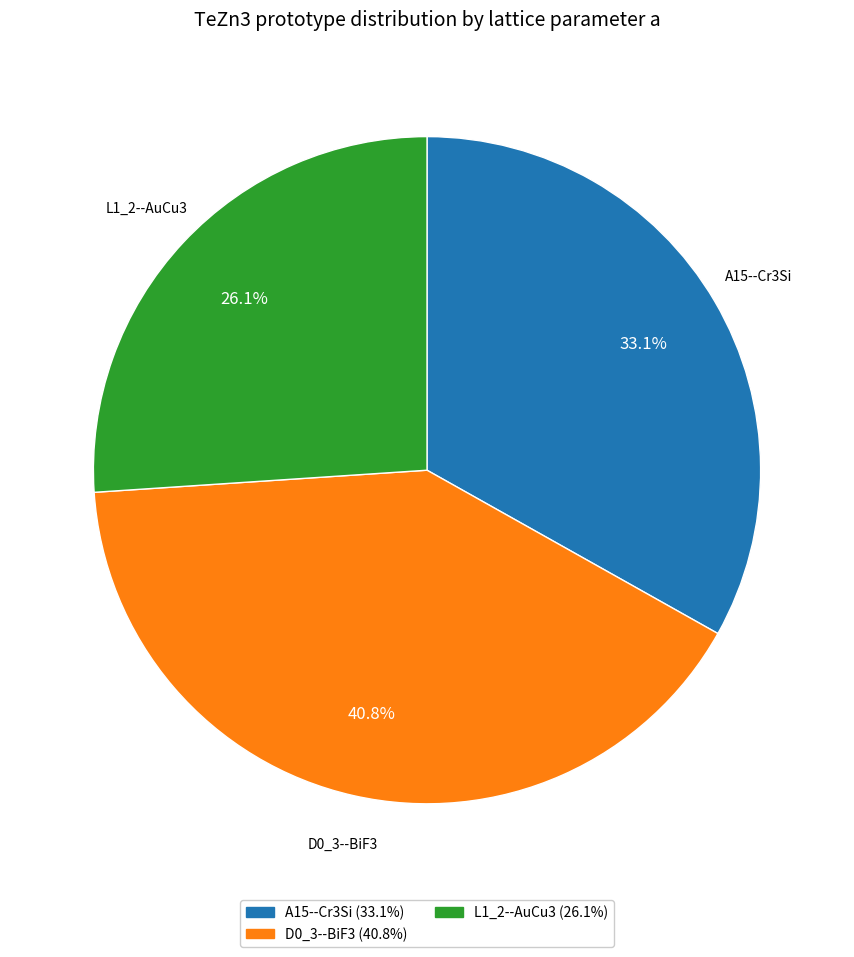

Count the number of slices in the pie.

3